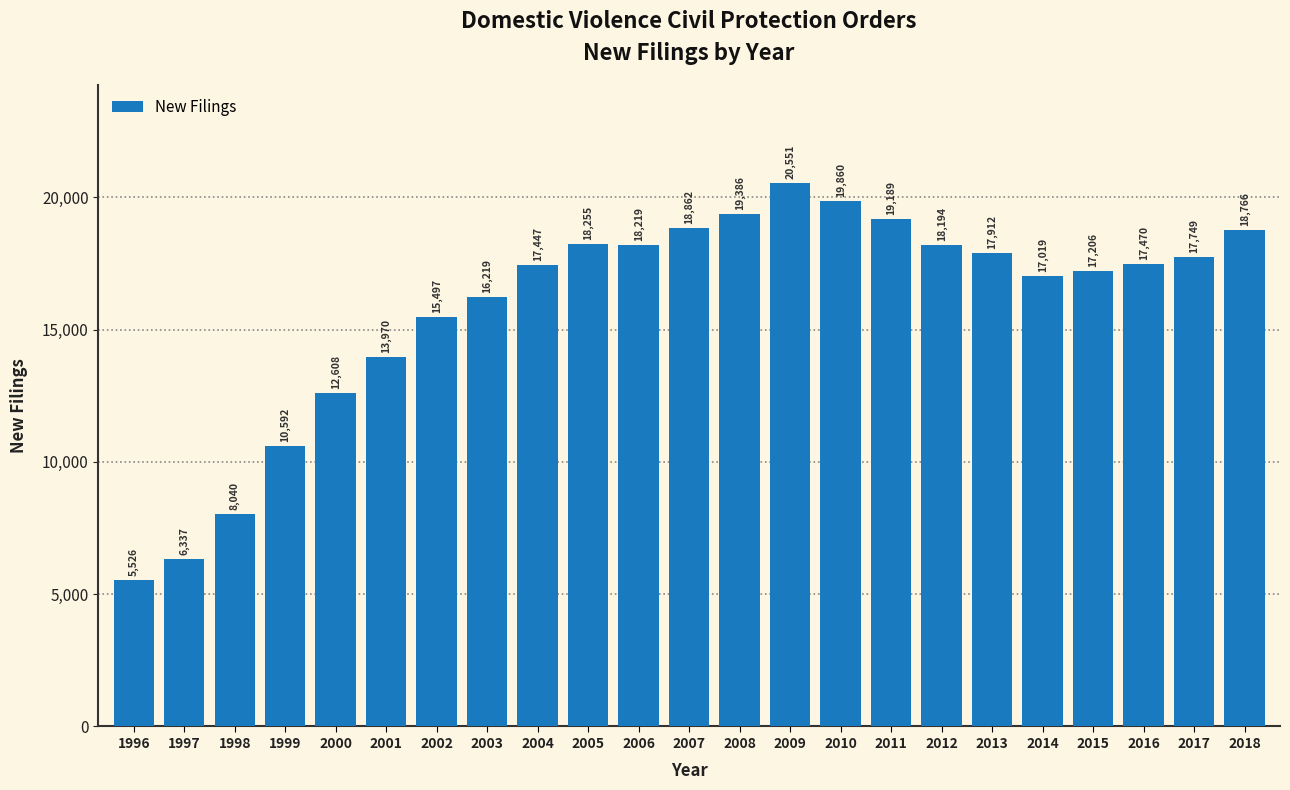

Reading left to right, transcribe all the data shown in this chart.

5526	6337	8040	10592	12608	13970	15497	16219	17447	18255	18219	18862	19386	20551	19860	19189	18194	17912	17019	17206	17470	17749	18766